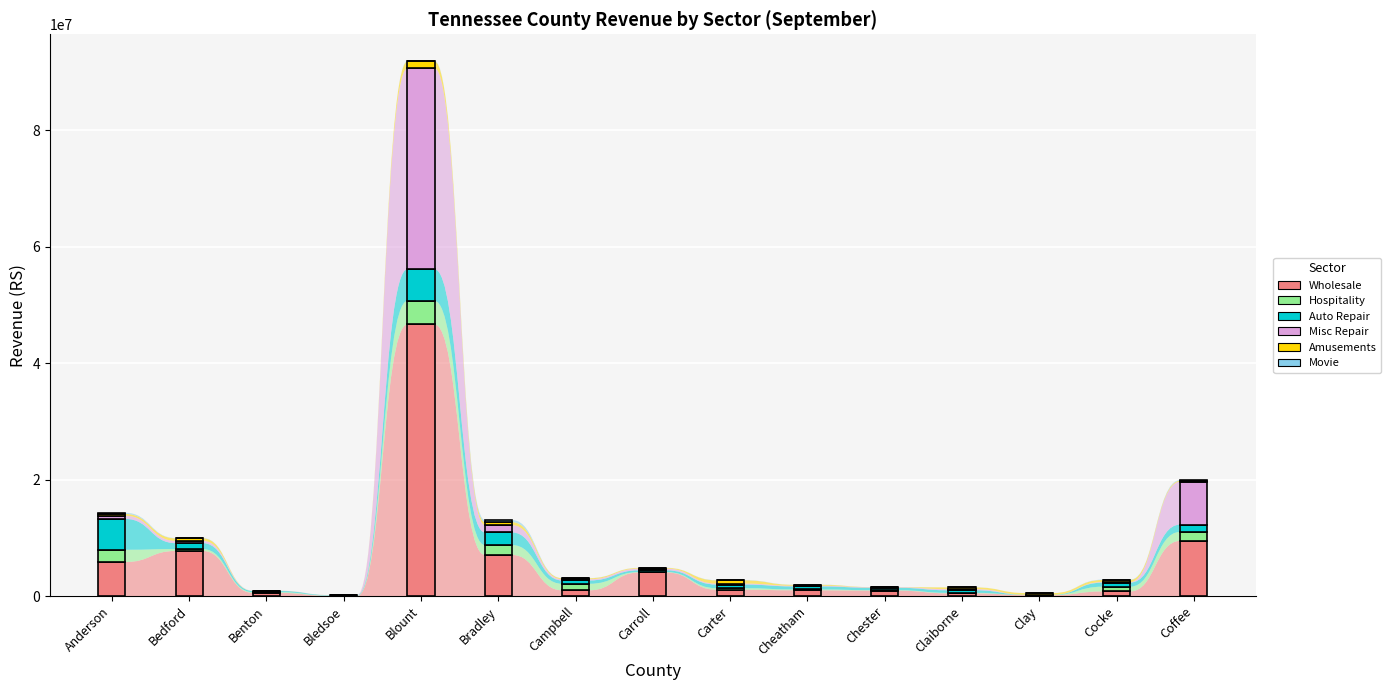

Reading right to left, extract all data points from this chart.

Wholesale: 9469030	792786	149766	459445	926091	986087	1077825	4043636	983072	7056684	46635773	17316	537271	7731886	5835845
Hospitality: 1544570	810299	20697	84461	72674	142160	270452	74388	1120476	1697711	4030108	47245	124126	331056	2105151
Auto Repair: 1262153	702919	41621	439352	413139	517343	622348	298798	567770	2167164	5438799	71586	197926	1014121	5289553
Misc Repair: 7353987	92127	2054	192686	86872	113605	164342	283553	205458	1256307	34502929	17196	18221	395472	546582
Amusements: 162635	362176	290063	294622	31194	159464	550056	123080	173567	507597	1154674	637	9360	433430	303562
Movie: 134945	55092	2567	13195	5363	25989	43449	13416	25617	363359	78499	9433	19452	46717	200596